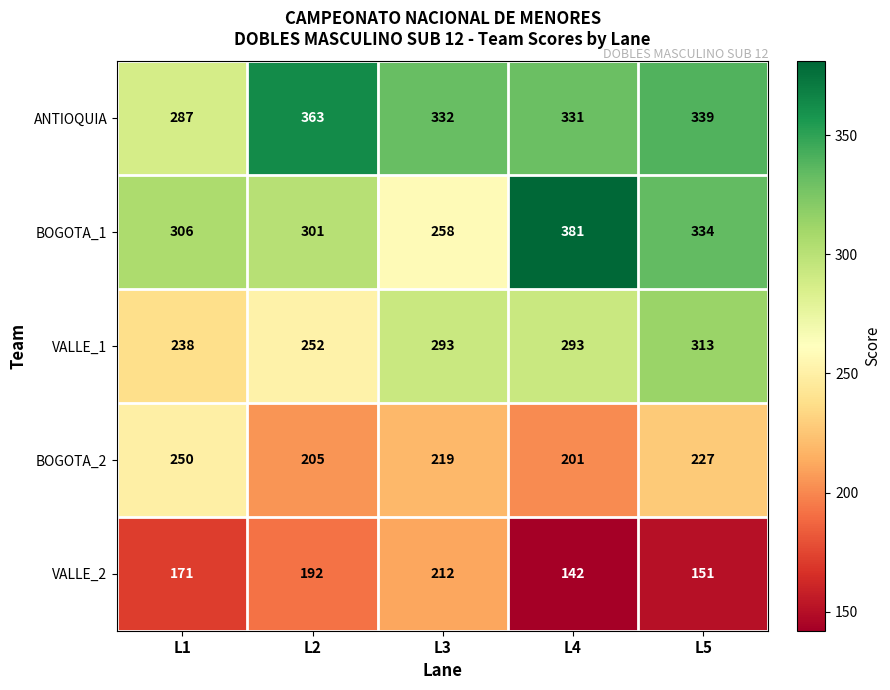

What is the difference between the ANTIOQUIA values at L3 and L5?

7